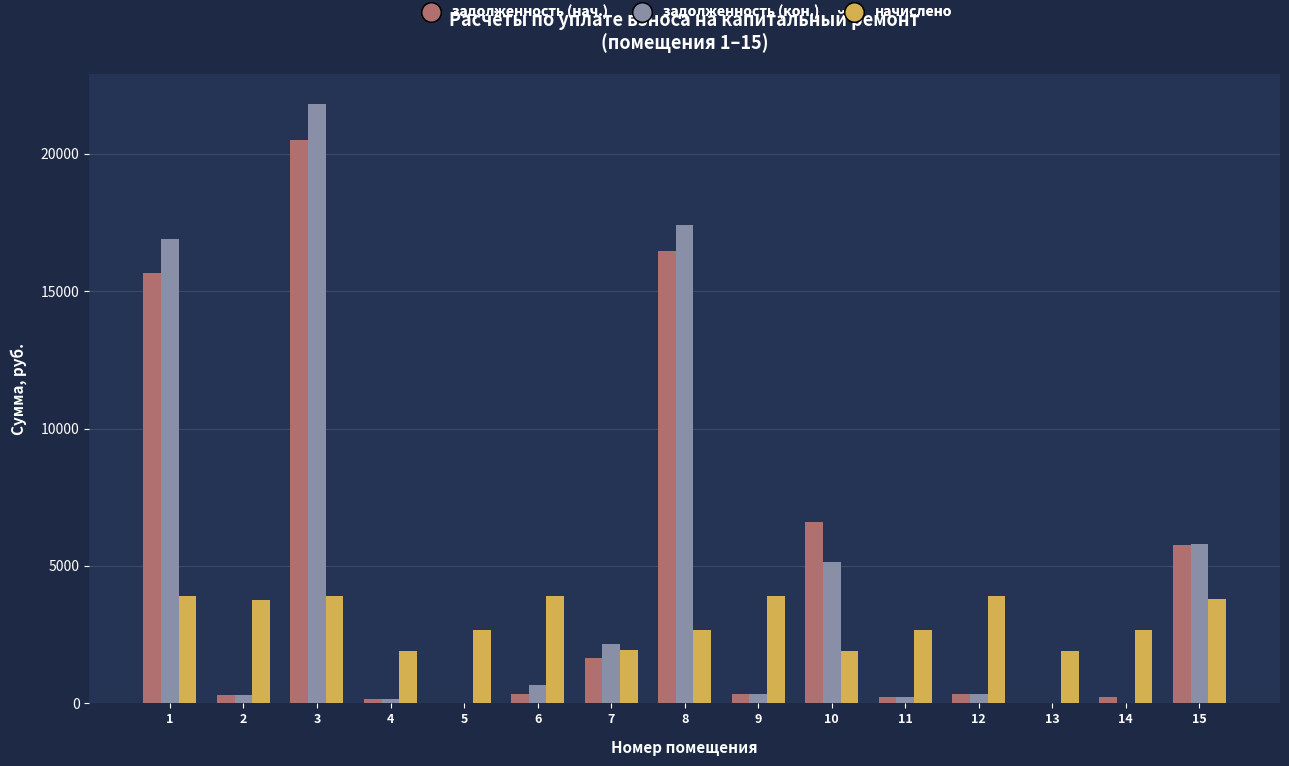

What is the difference between the задолженность (кон.) values at 7 and 2?

1852.6